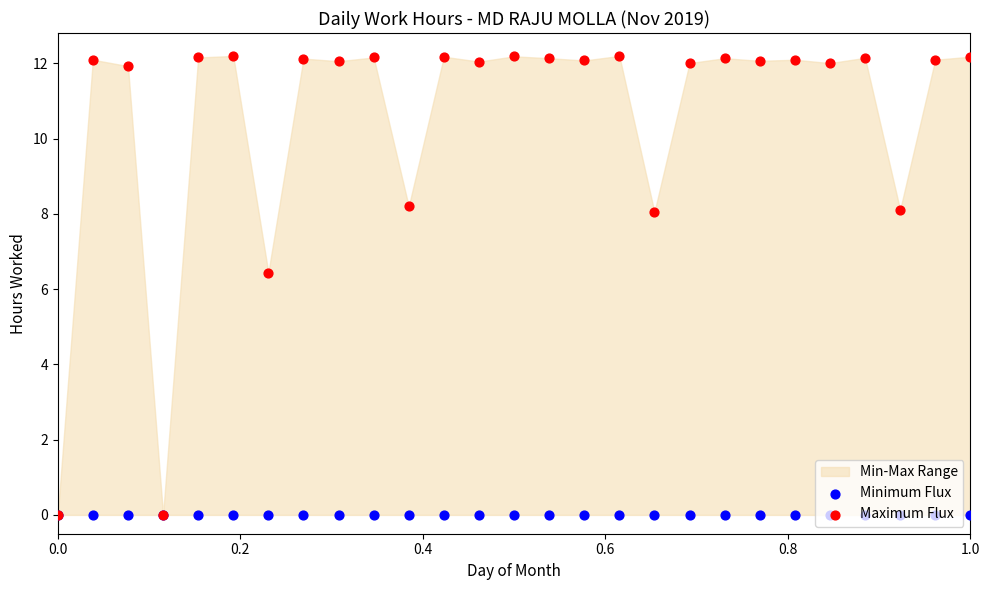

Is the value of Maximum Flux at 15 greater than the value of Minimum Flux at 20?

Yes